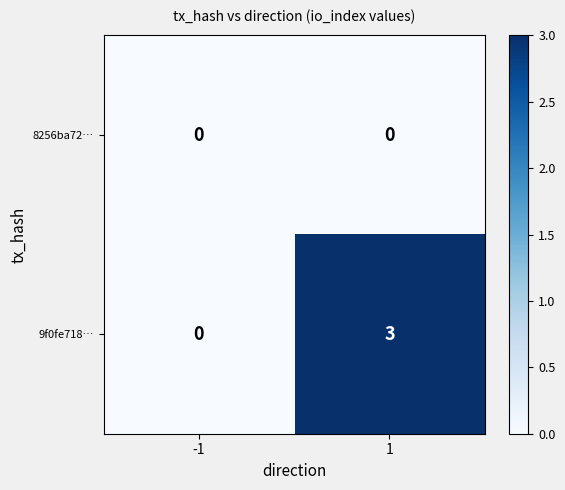

Which label corresponds to the largest value in the chart?

1